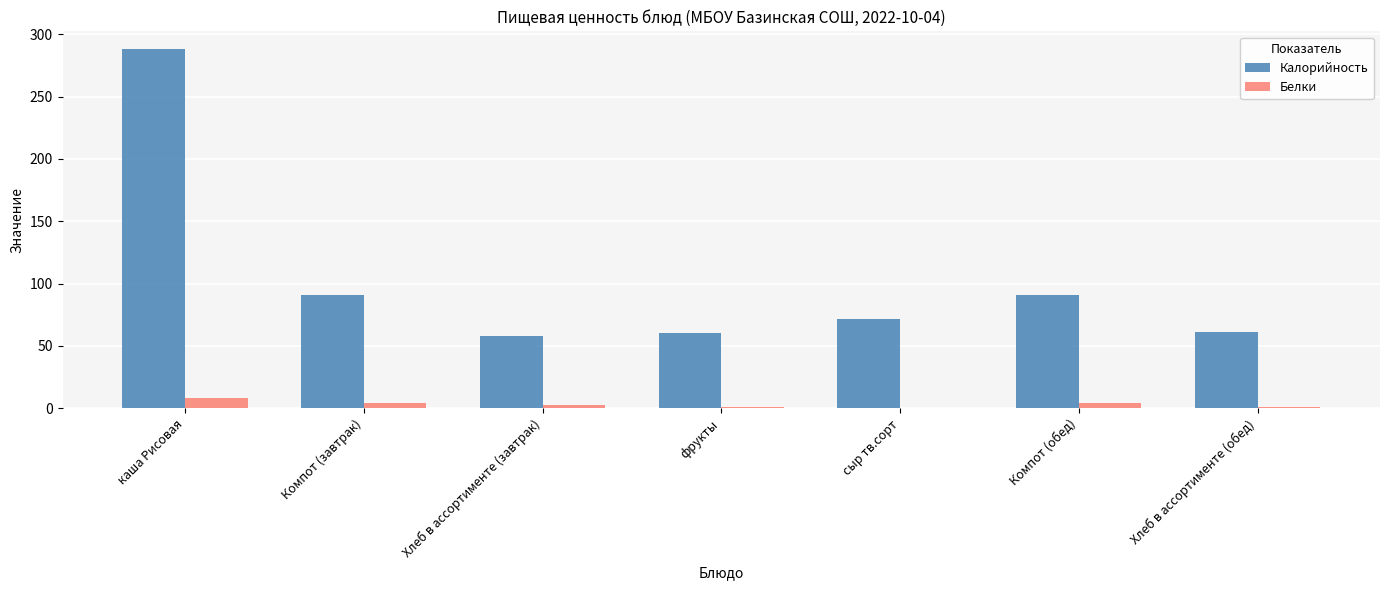

Which label corresponds to the largest value in the chart?

каша Рисовая